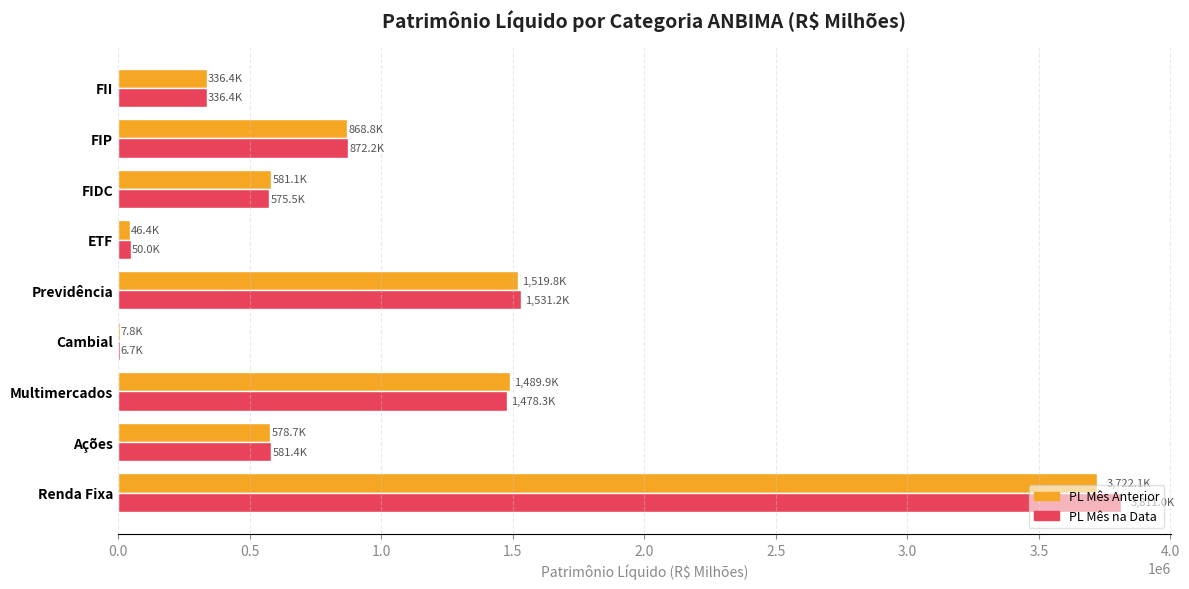

What are all the series names shown in the legend?

PL Mês Anterior, PL Mês na Data